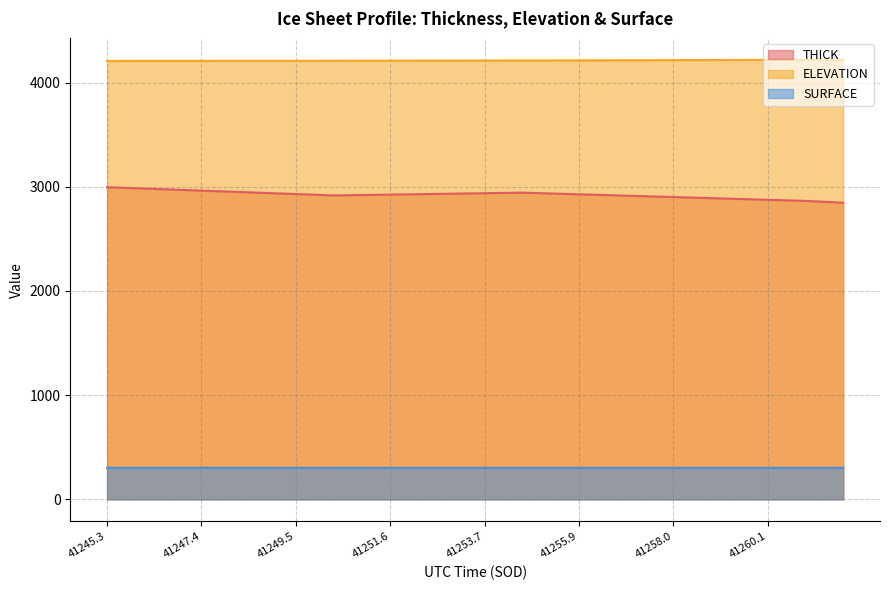

True or false: SURFACE and ELEVATION intersect in this chart.

False